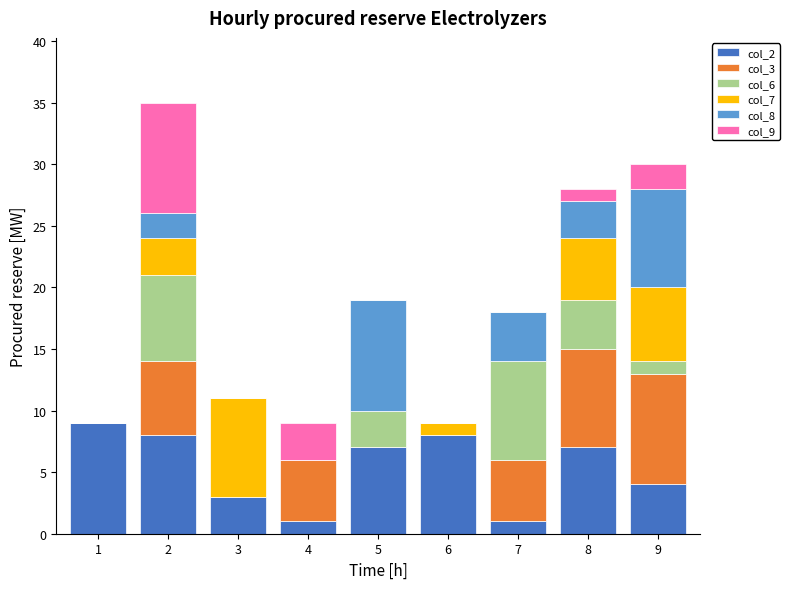

True or false: col_2 has a value of 8 at 2.

True